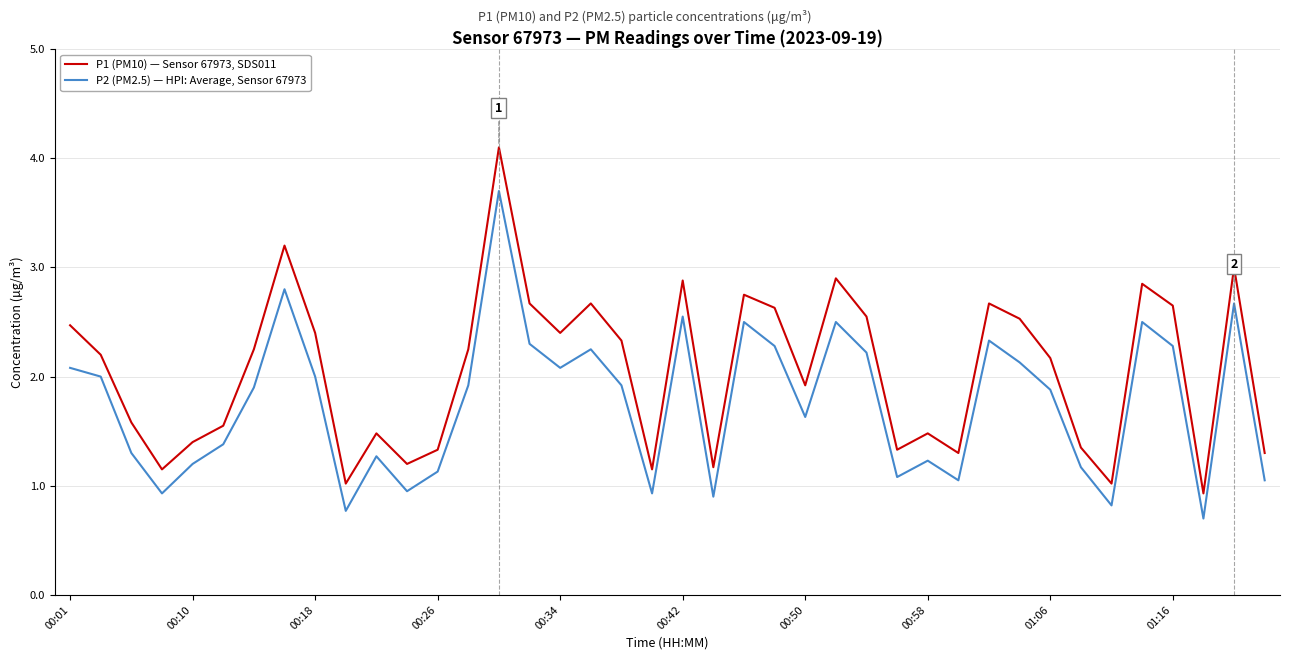

What is the sum of all P2 (PM2.5) — HPI: Average, Sensor 67973 values?

70.3